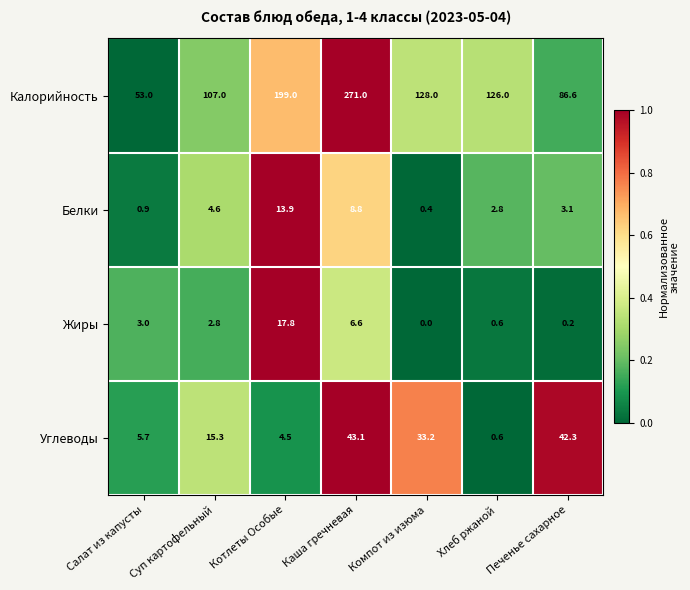

What is the spread (max minus min) of values at Суп картофельный?

104.2